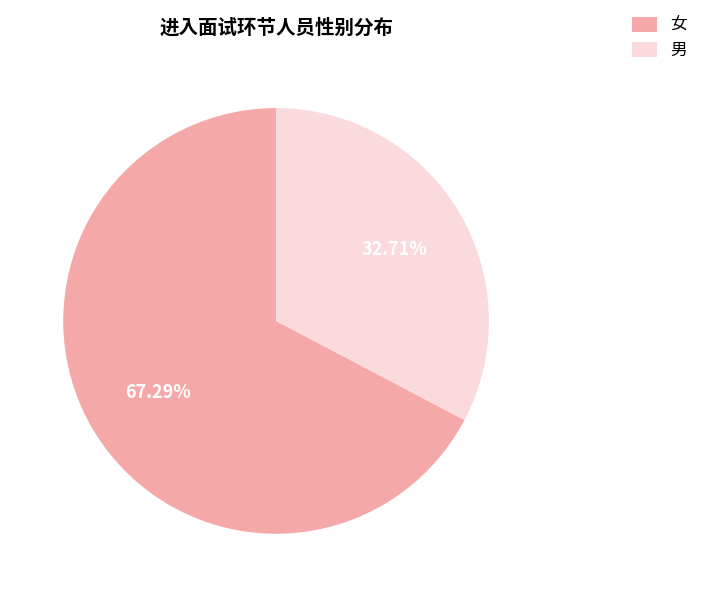

True or false: 女 accounts for 74% of the total.

False